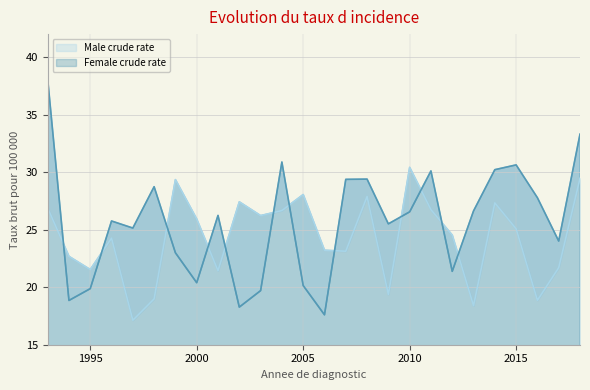

Rank the series by their maximum value, from lowest to highest.

Male crude rate, Female crude rate